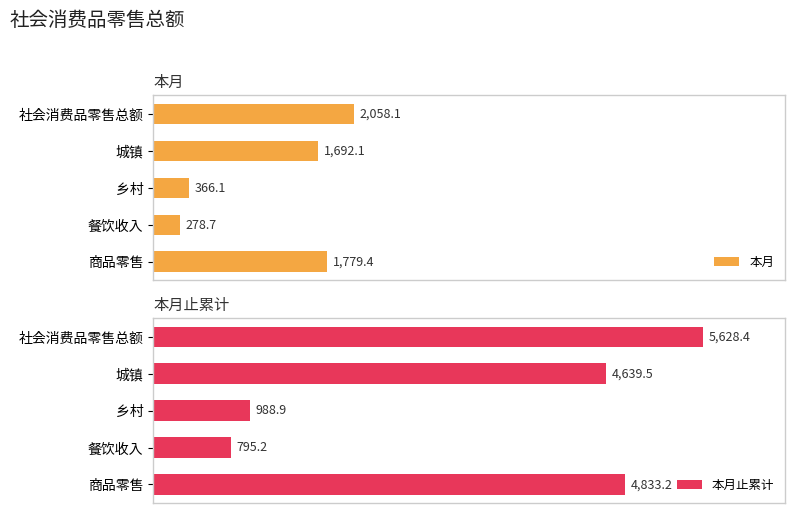

At which label does 本月止累计 reach its peak?

社会消费品零售总额